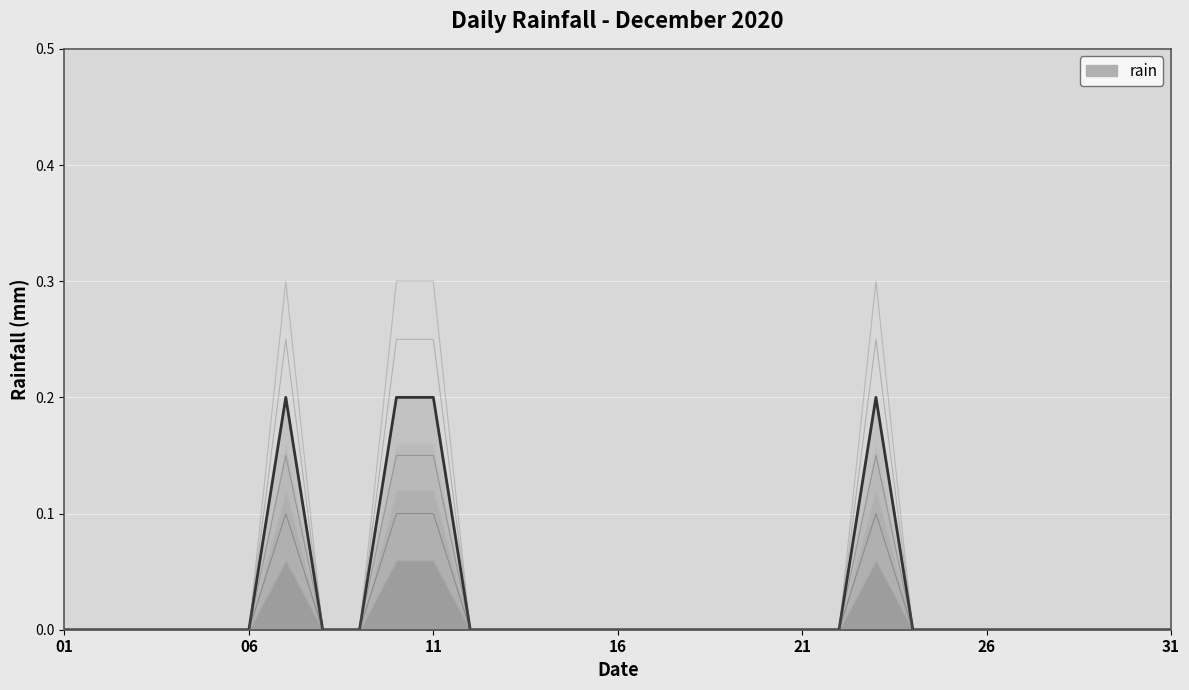

The value at 2020-12-14 is 0.1. True or false?

False